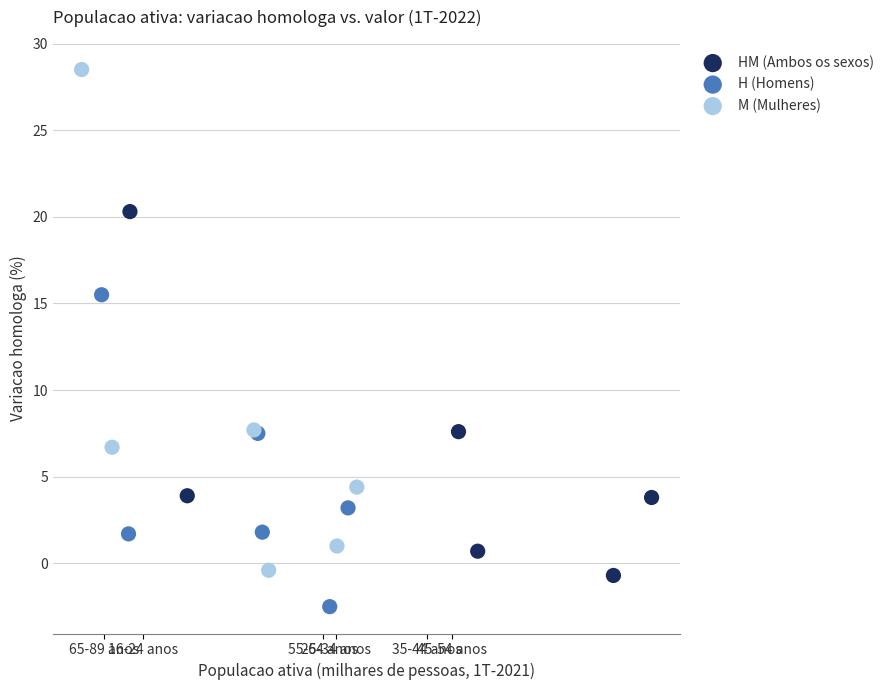

Which series reaches the maximum Y coordinate?

M (Mulheres)